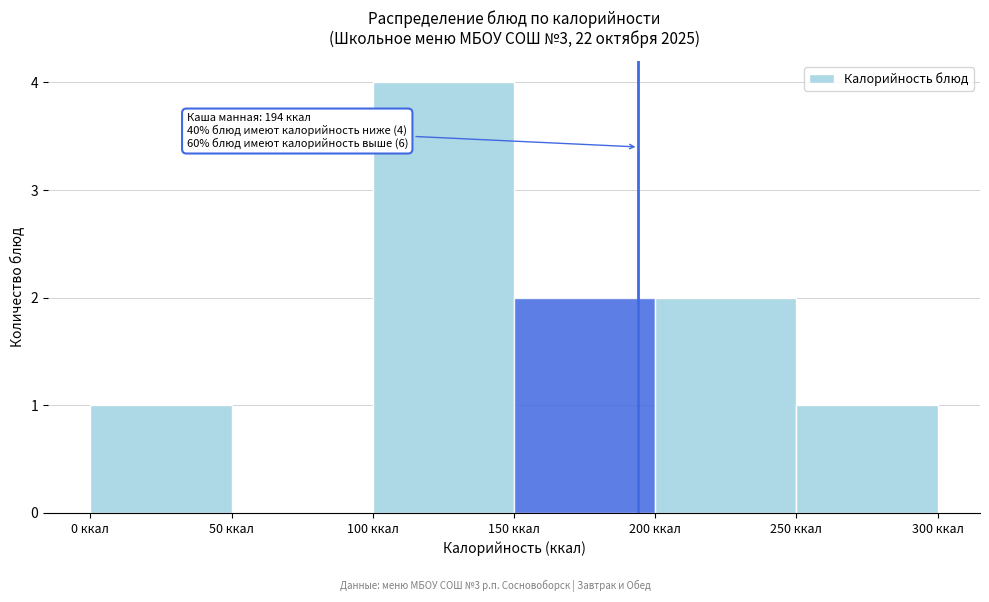

Which range on the x-axis has the tallest bar?

100 to 150